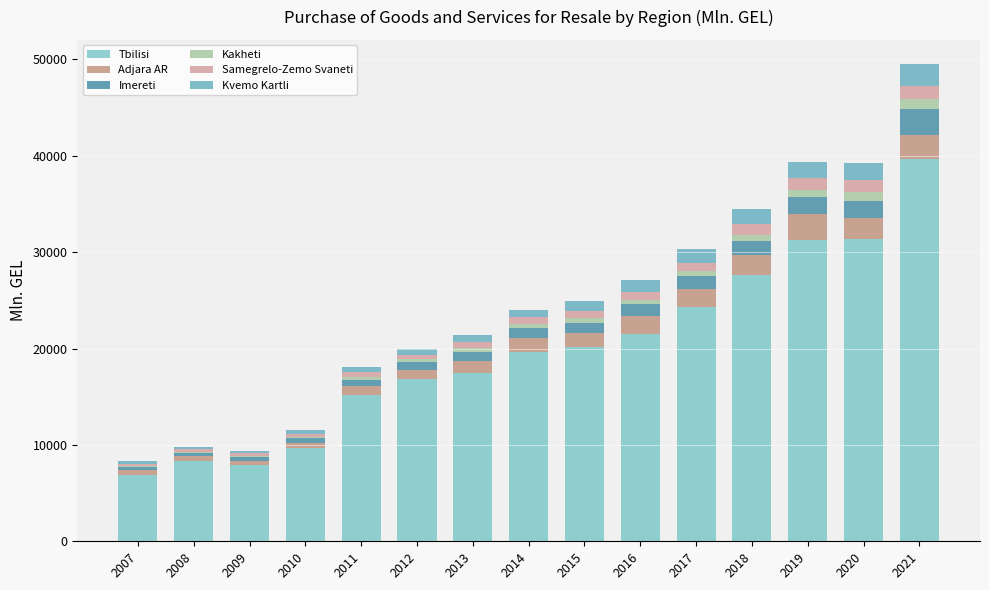

At which category is the sum across all series the highest?

2021